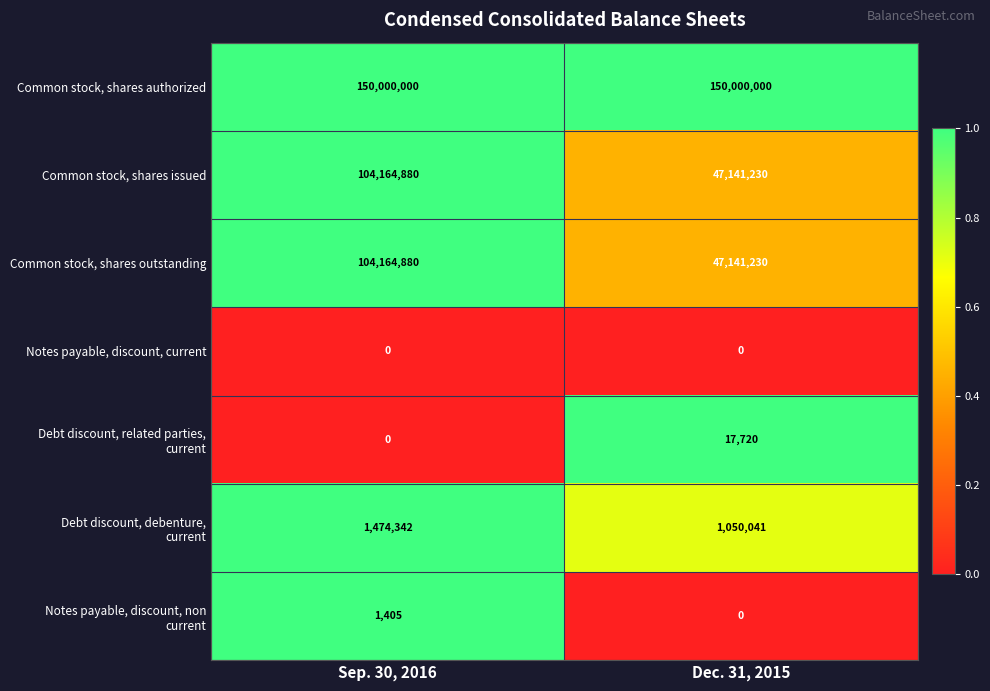

What is the sum of the Common stock, shares issued values at Dec. 31, 2015 and Sep. 30, 2016?

151306110